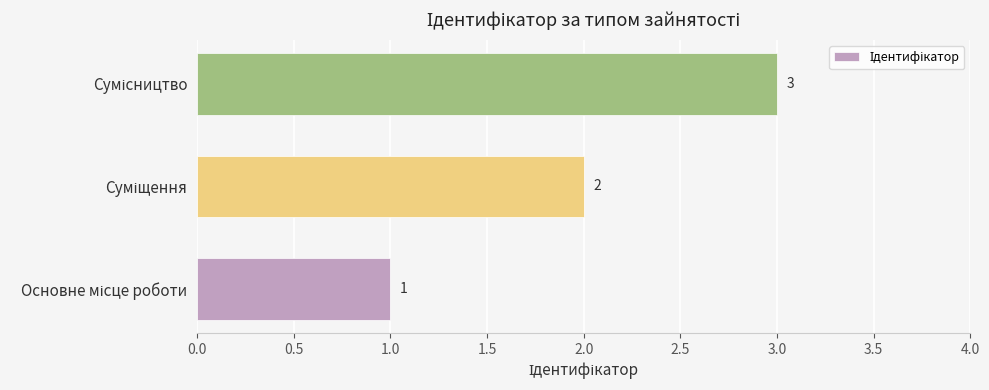

What is the sum of all values?

6